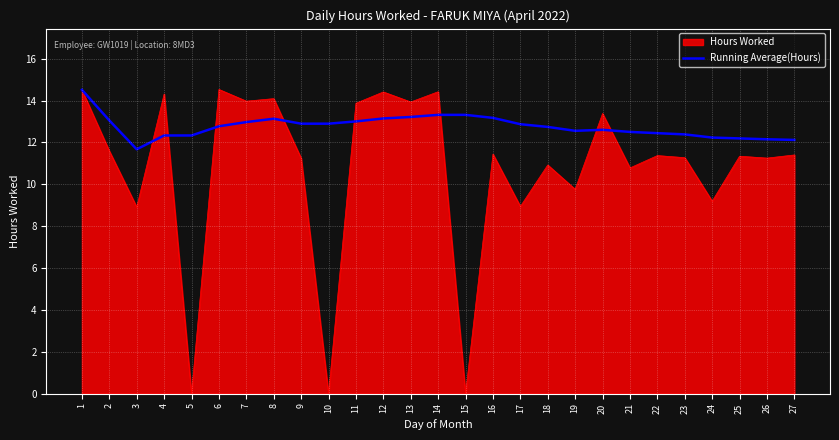

Which series has the widest spread of values?

Hours Worked